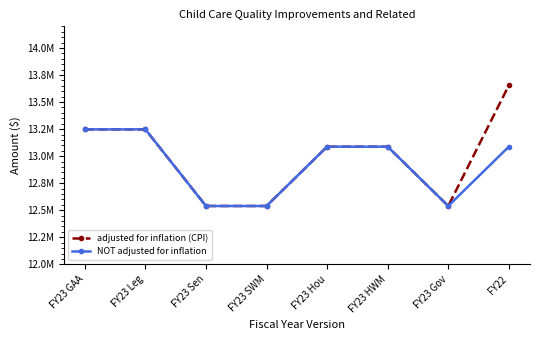

True or false: NOT adjusted for inflation has more than 2 interior local peaks.

False